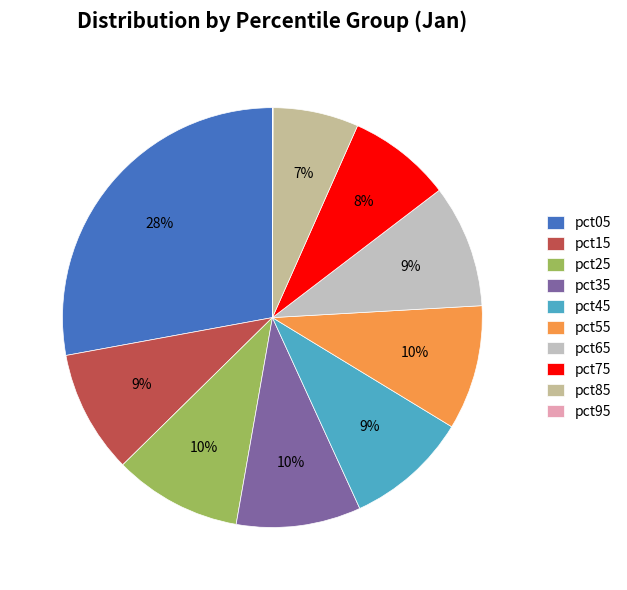

Is the sum of pct15 and pct55 greater than half?

No